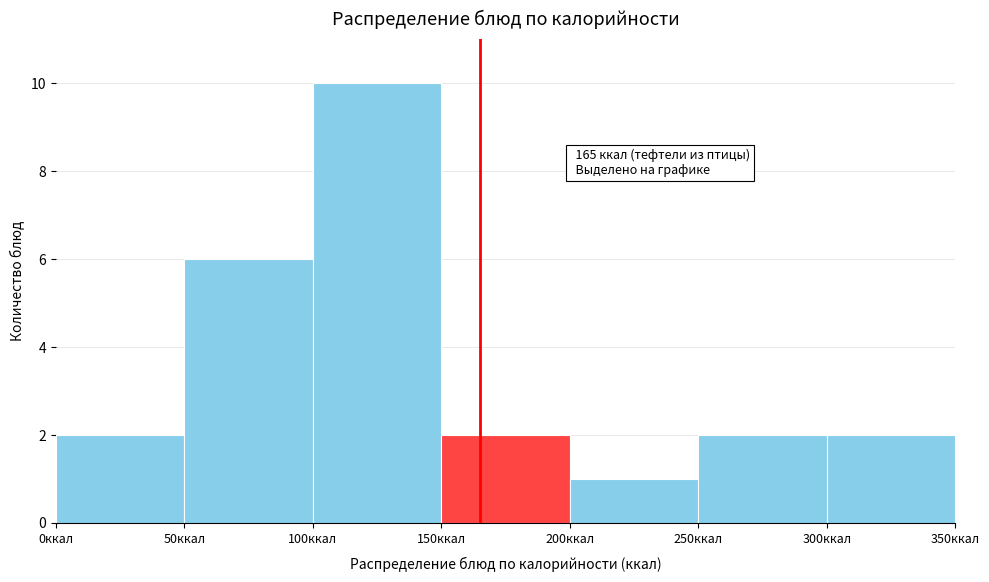

Which range on the x-axis has the tallest bar?

100 to 150